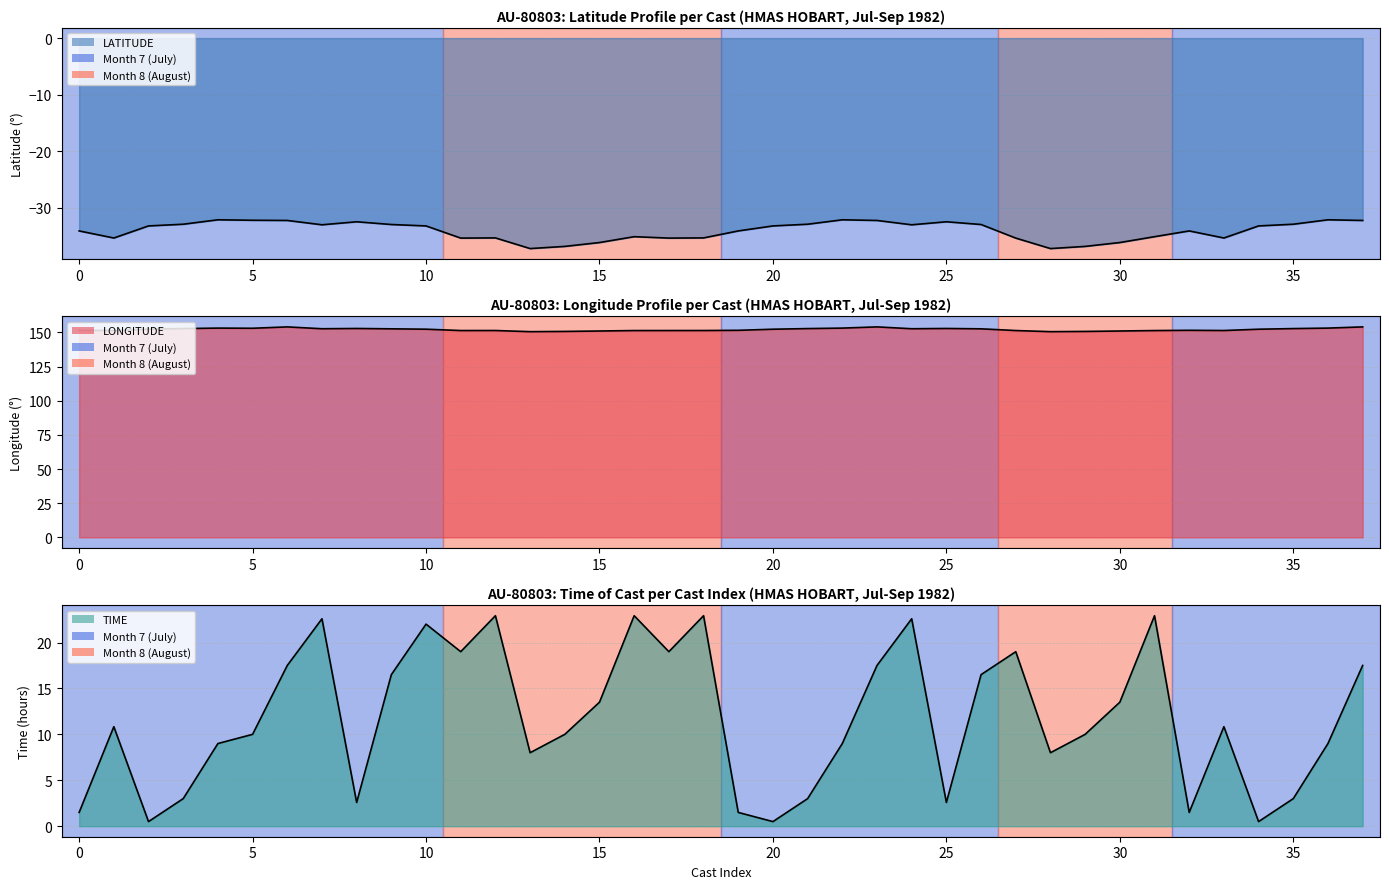

How many data points in LATITUDE are above -33?

16